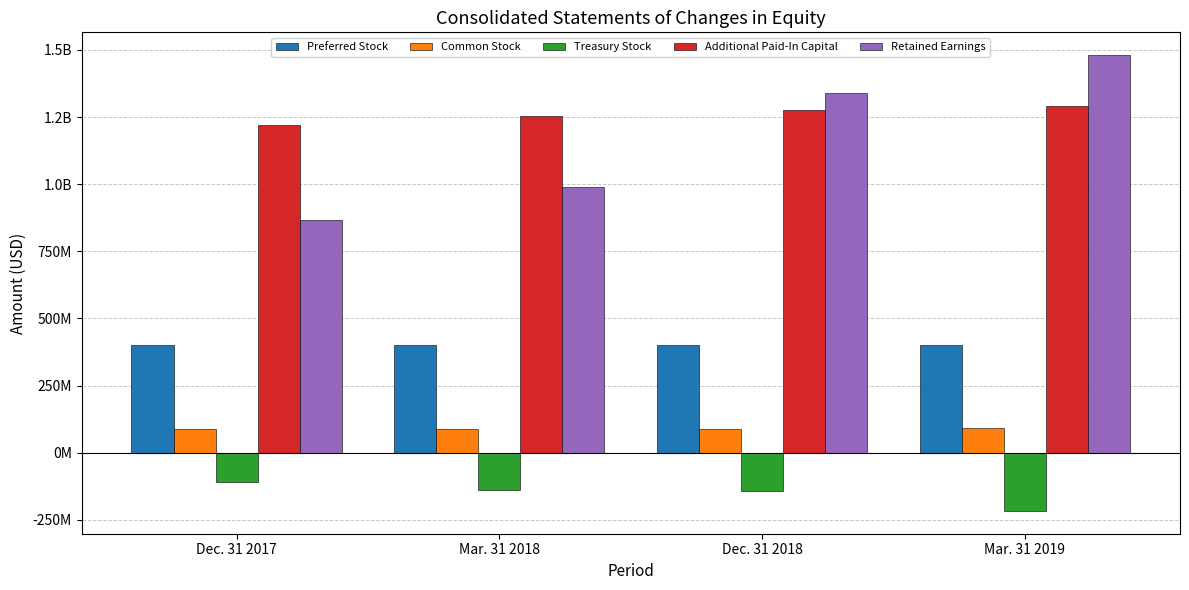

What is the minimum value shown in the chart?

-216710000